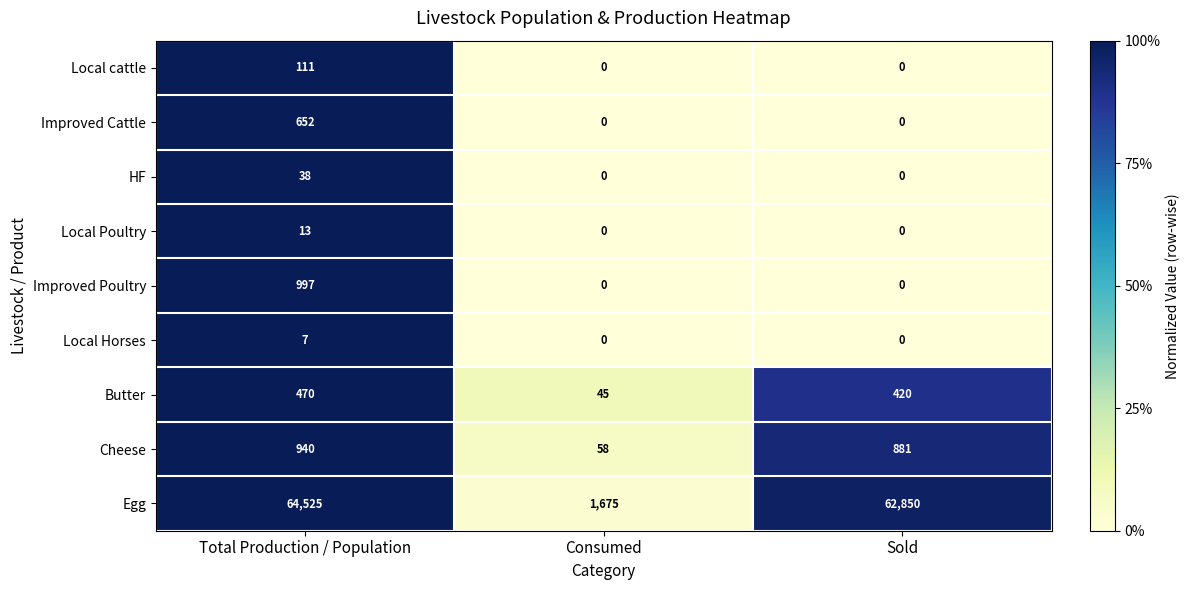

True or false: Local cattle has a value of 47 at Sold.

False